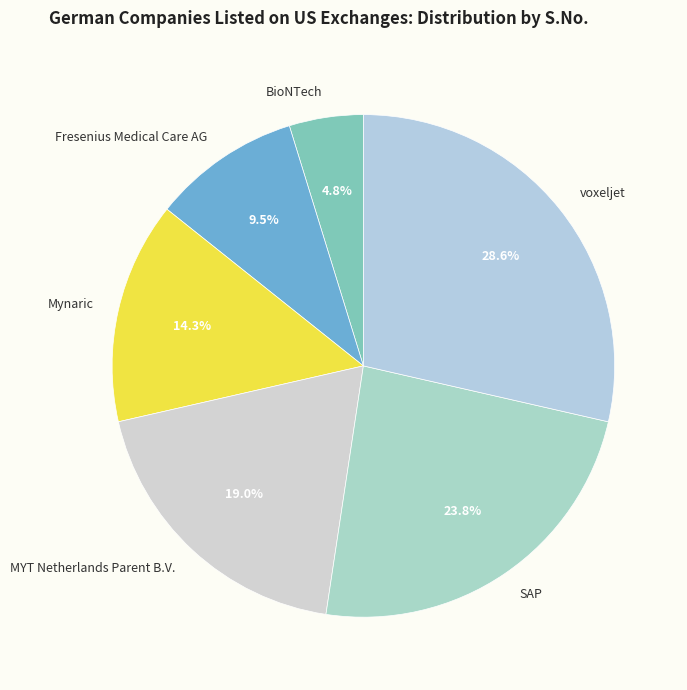

Count the number of slices in the pie.

6